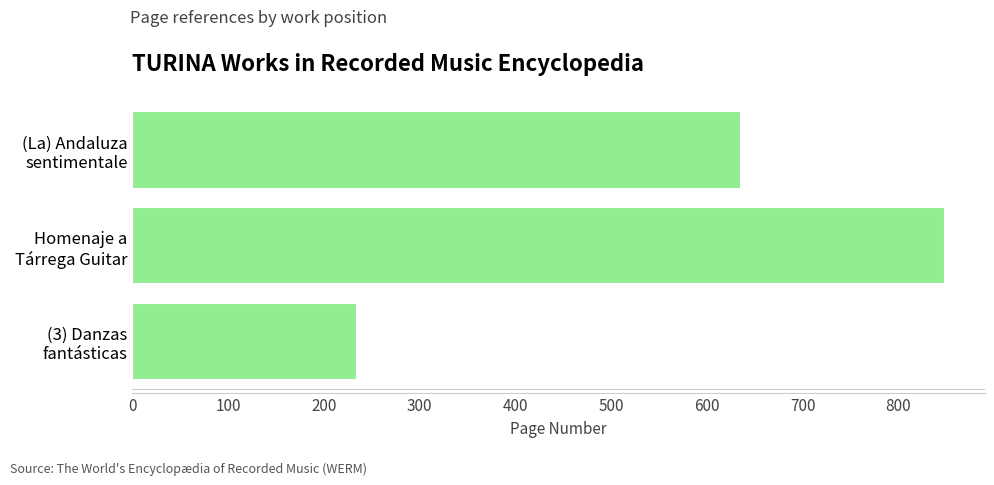

What is the minimum value shown in the chart?

233